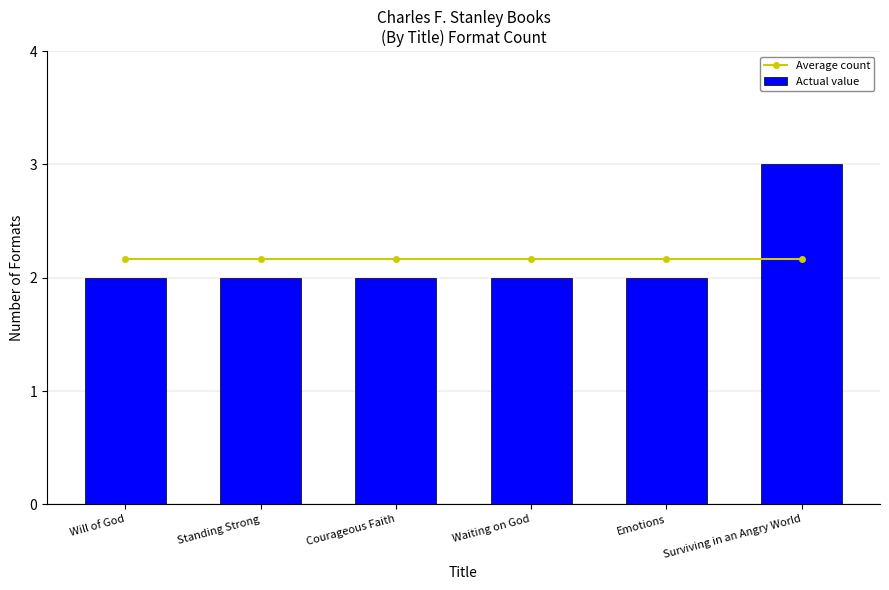

At how many categories does at least one series exceed 2?

6